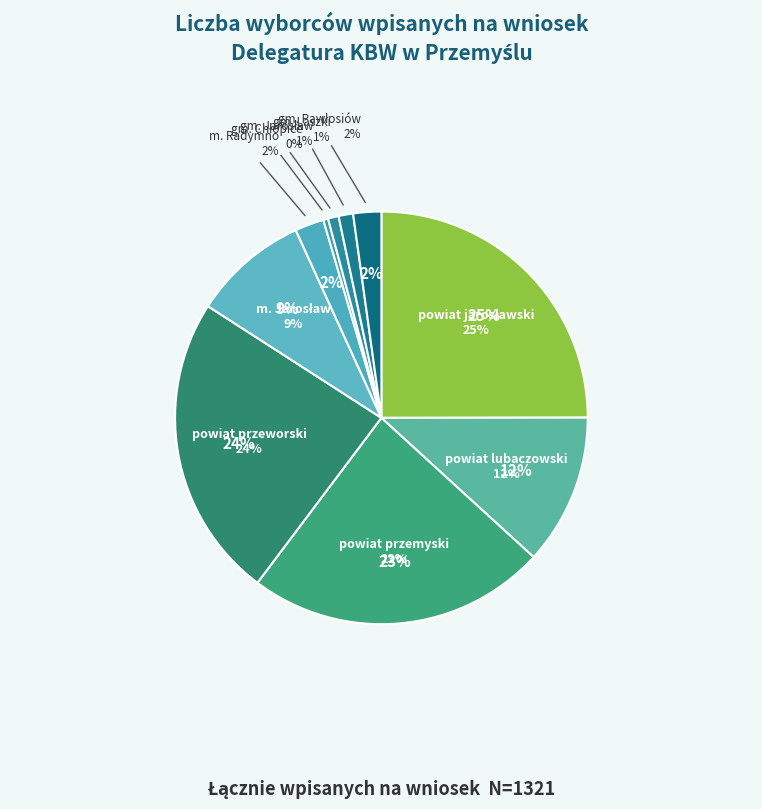

What is the change in value from m. Jarosław to gm. Pawłosiów?

-91